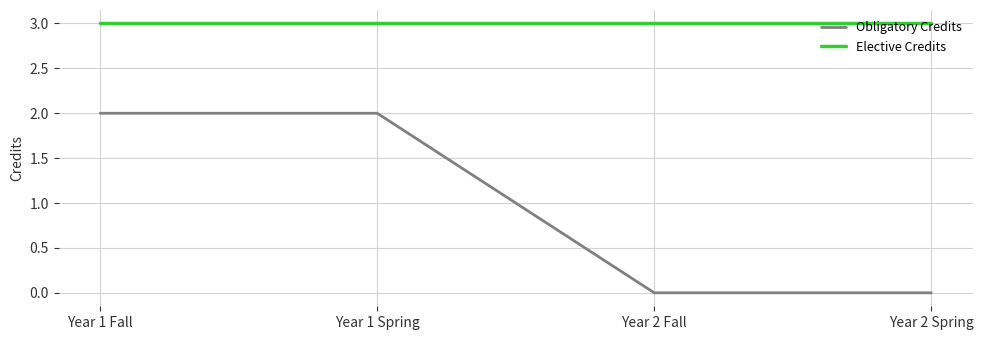

At Year 1 Spring, list the series in order from smallest to largest.

Obligatory Credits, Elective Credits